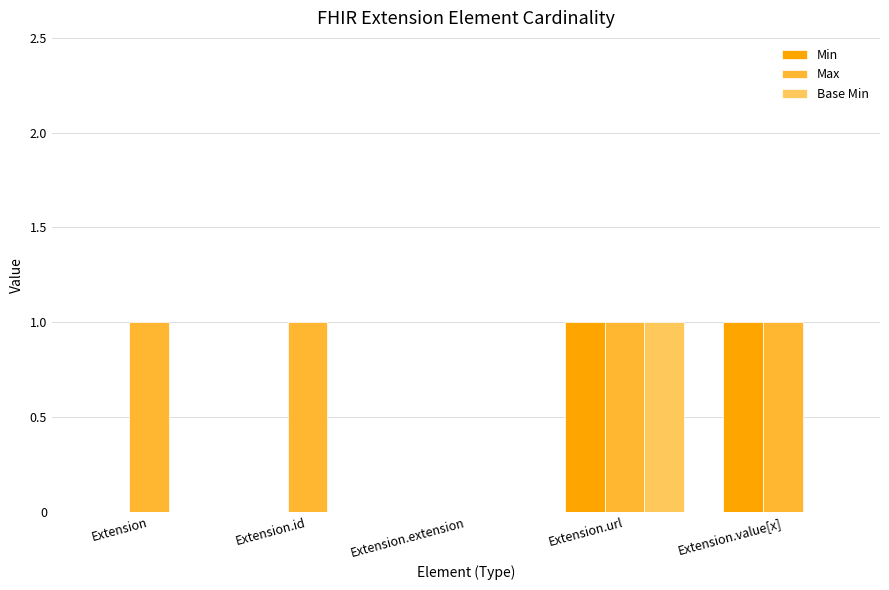

Which series changed the most between Extension.id and Extension.value[x]?

Min